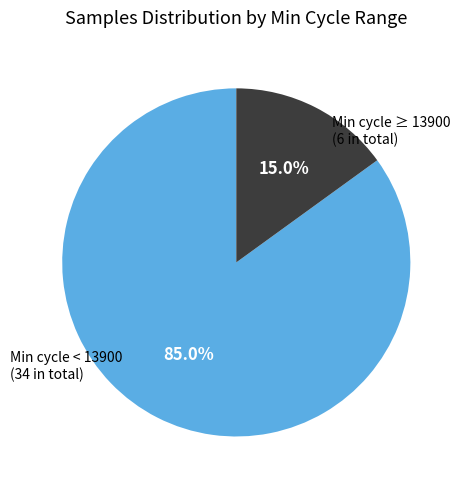

Which has a higher value, Min cycle ≥ 13900 (6 in total) or Min cycle < 13900 (34 in total)?

Min cycle < 13900 (34 in total)